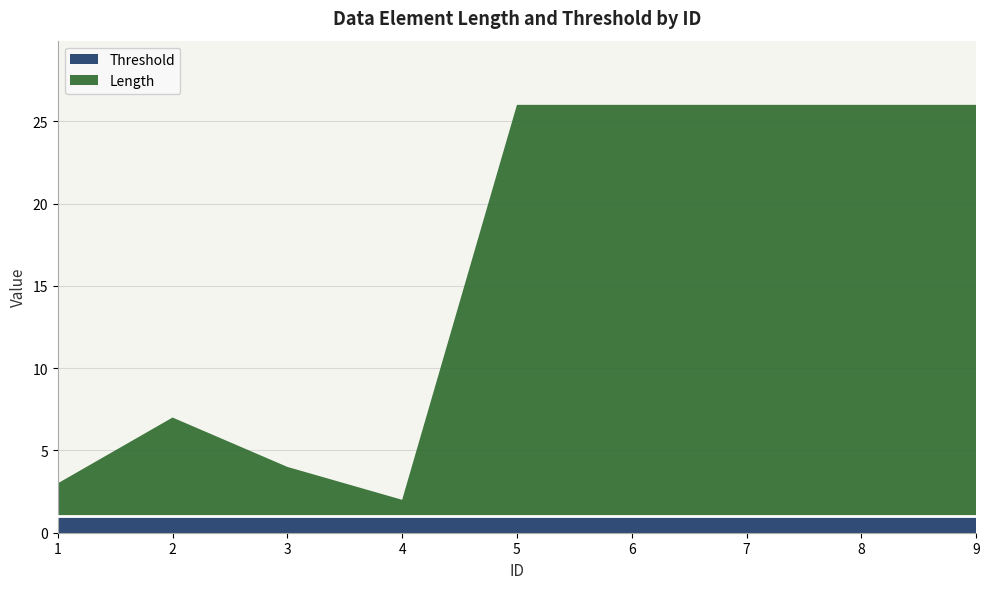

What is the highest value of the Length series?

25